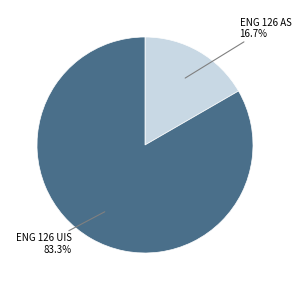

How many slices are in this pie chart?

2